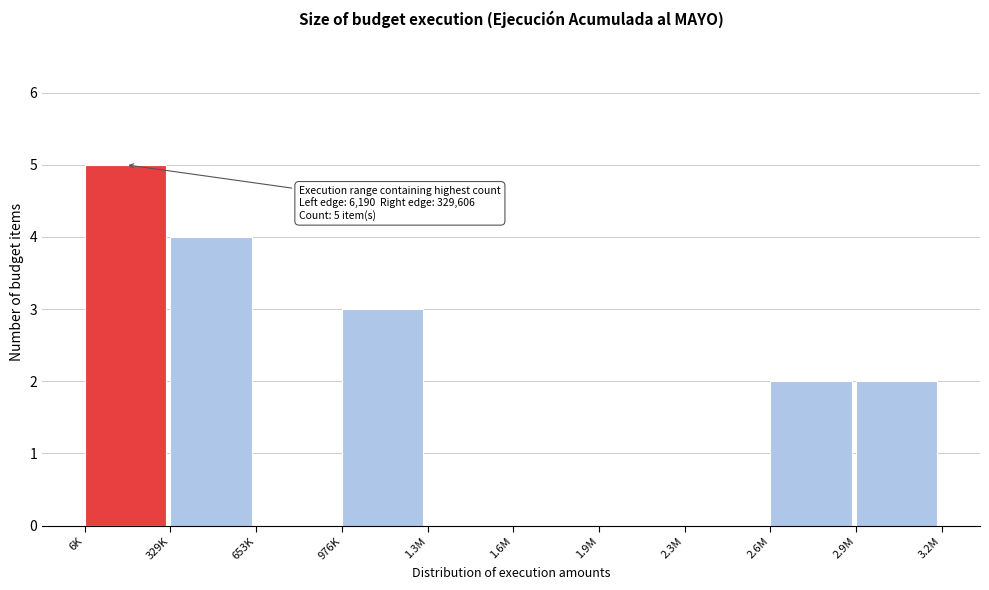

Reading left to right, transcribe all the data shown in this chart.

6K=5	329K=4	653K=0	976K=3	1.3M=0	1.6M=0	1.9M=0	2.3M=0	2.6M=2	2.9M=2